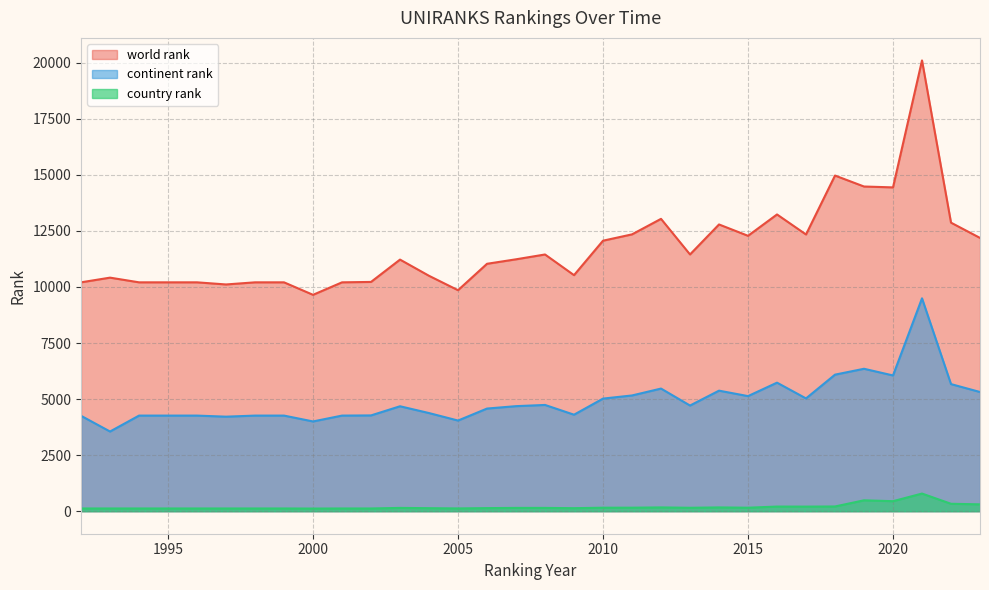

At how many categories does at least one series exceed 18520?

1